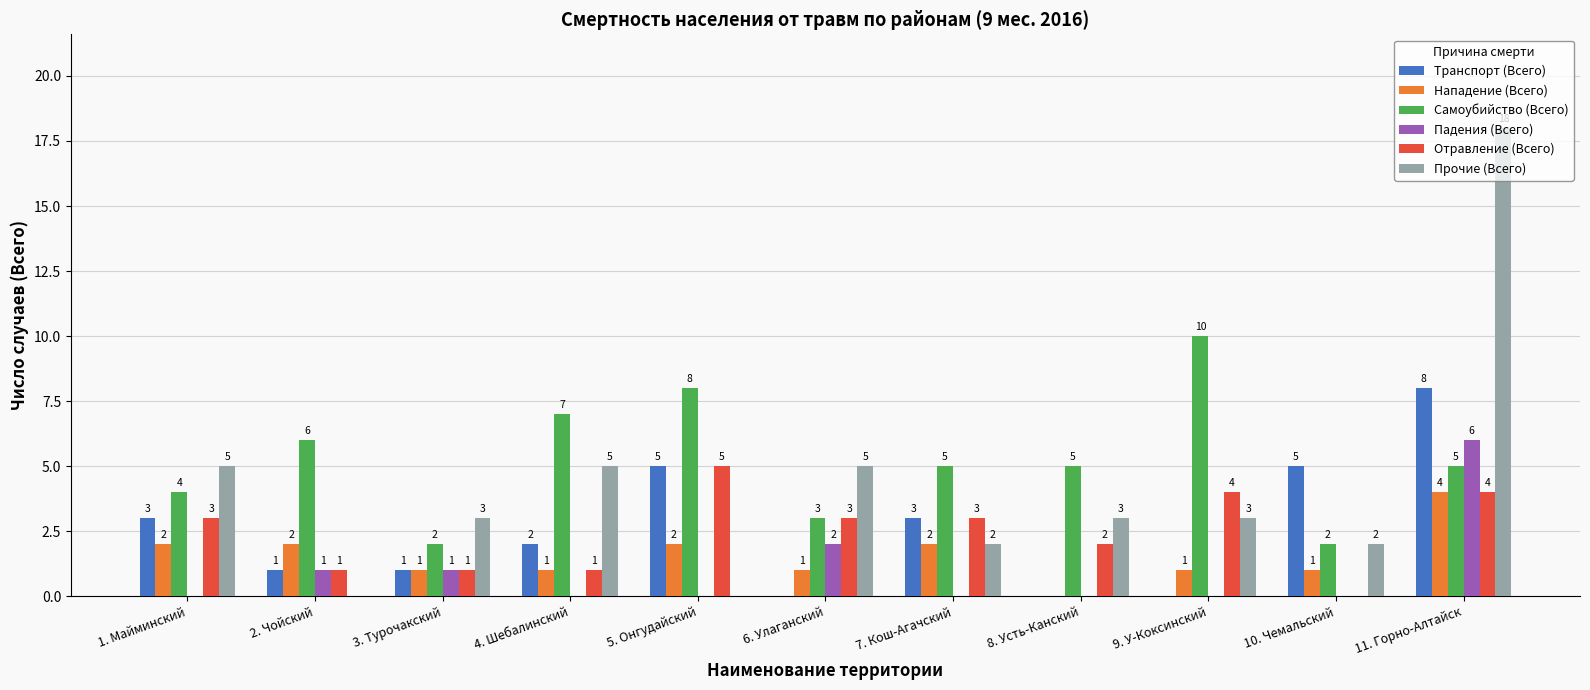

Reading right to left, list all the values displayed in this chart.

Транспорт (Всего): 11. Горно-Алтайск=8	10. Чемальский=5	9. У-Коксинский=0	8. Усть-Канский=0	7. Кош-Агачский=3	6. Улаганский=0	5. Онгудайский=5	4. Шебалинский=2	3. Турочакский=1	2. Чойский=1	1. Майминский=3
Нападение (Всего): 11. Горно-Алтайск=4	10. Чемальский=1	9. У-Коксинский=1	8. Усть-Канский=0	7. Кош-Агачский=2	6. Улаганский=1	5. Онгудайский=2	4. Шебалинский=1	3. Турочакский=1	2. Чойский=2	1. Майминский=2
Самоубийство (Всего): 11. Горно-Алтайск=5	10. Чемальский=2	9. У-Коксинский=10	8. Усть-Канский=5	7. Кош-Агачский=5	6. Улаганский=3	5. Онгудайский=8	4. Шебалинский=7	3. Турочакский=2	2. Чойский=6	1. Майминский=4
Падения (Всего): 11. Горно-Алтайск=6	10. Чемальский=0	9. У-Коксинский=0	8. Усть-Канский=0	7. Кош-Агачский=0	6. Улаганский=2	5. Онгудайский=0	4. Шебалинский=0	3. Турочакский=1	2. Чойский=1	1. Майминский=0
Отравление (Всего): 11. Горно-Алтайск=4	10. Чемальский=0	9. У-Коксинский=4	8. Усть-Канский=2	7. Кош-Агачский=3	6. Улаганский=3	5. Онгудайский=5	4. Шебалинский=1	3. Турочакский=1	2. Чойский=1	1. Майминский=3
Прочие (Всего): 11. Горно-Алтайск=18	10. Чемальский=2	9. У-Коксинский=3	8. Усть-Канский=3	7. Кош-Агачский=2	6. Улаганский=5	5. Онгудайский=0	4. Шебалинский=5	3. Турочакский=3	2. Чойский=0	1. Майминский=5